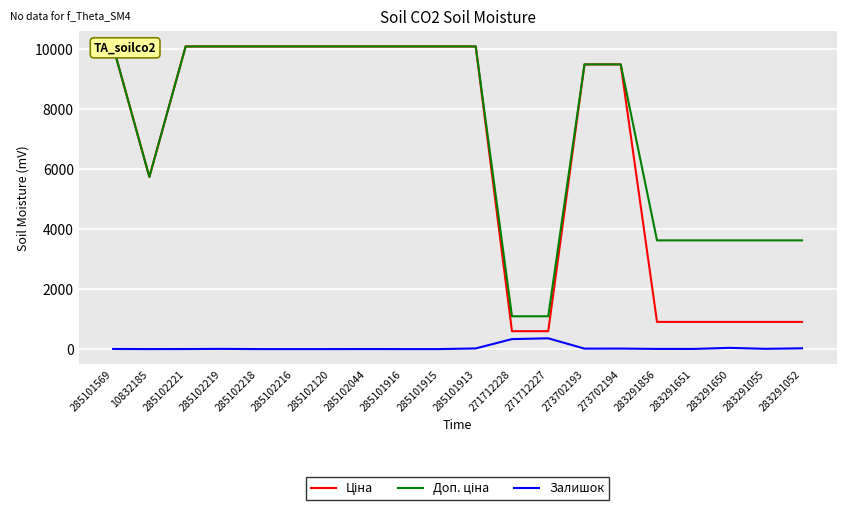

Count the number of categories in the chart.

20